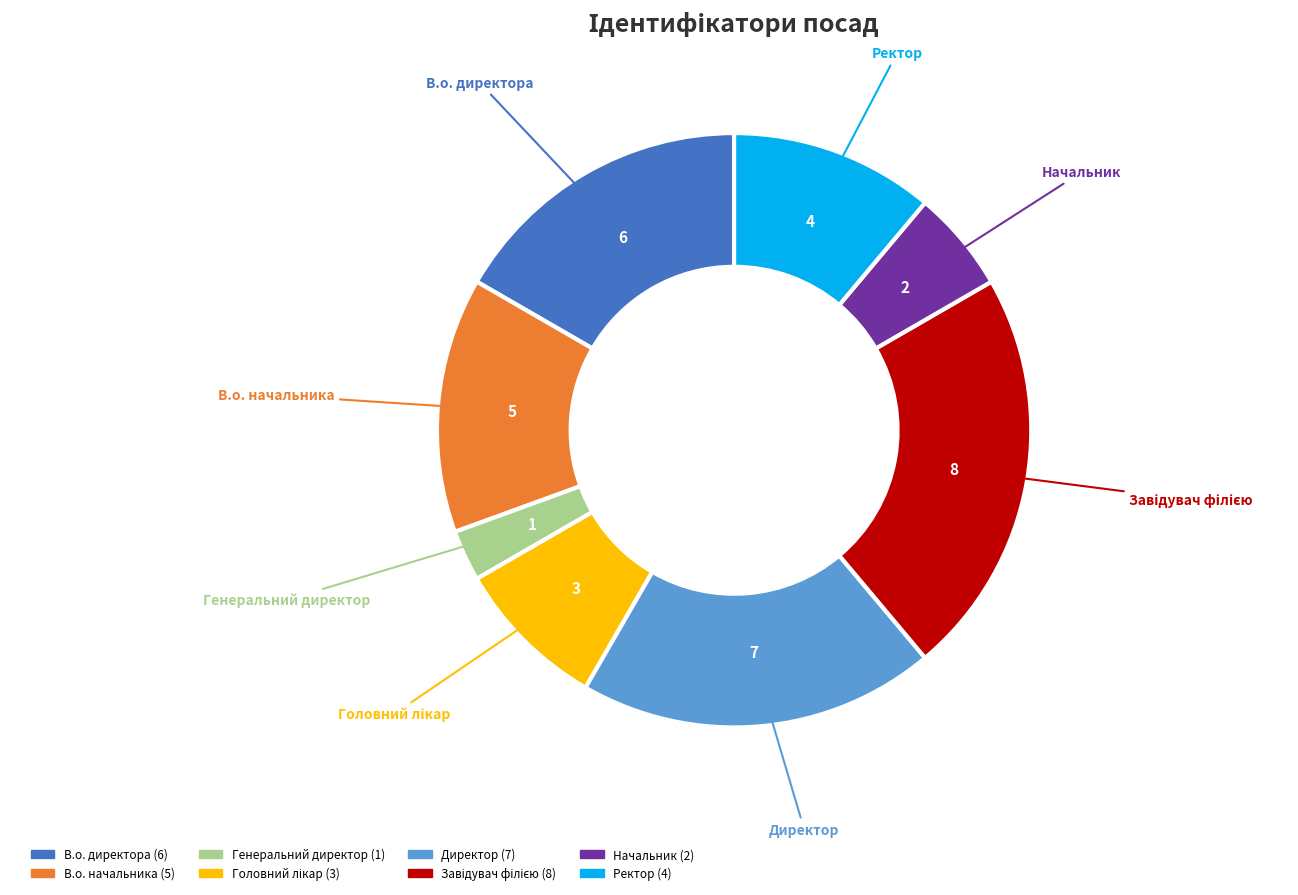

Does Ректор account for over 50% of the chart?

No